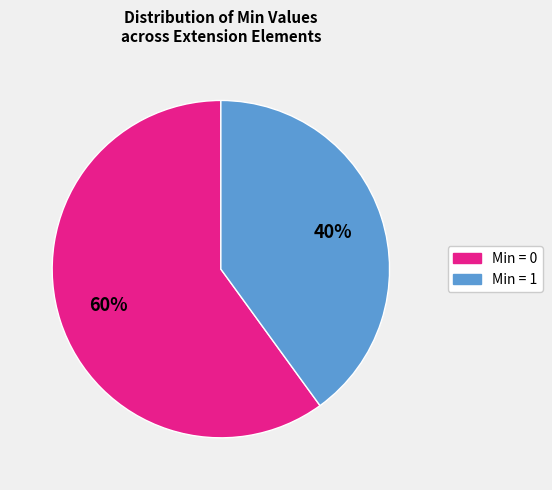

Is there any slice that represents more than half of the pie?

Yes